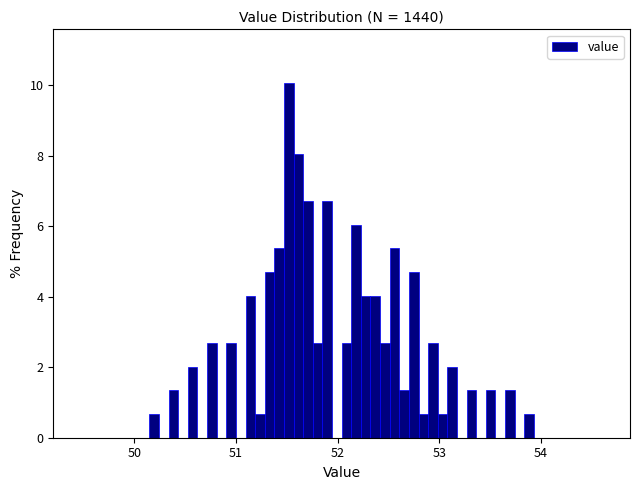

Read against the x-axis, roughly where is the centre of the tallest bar?

51.5